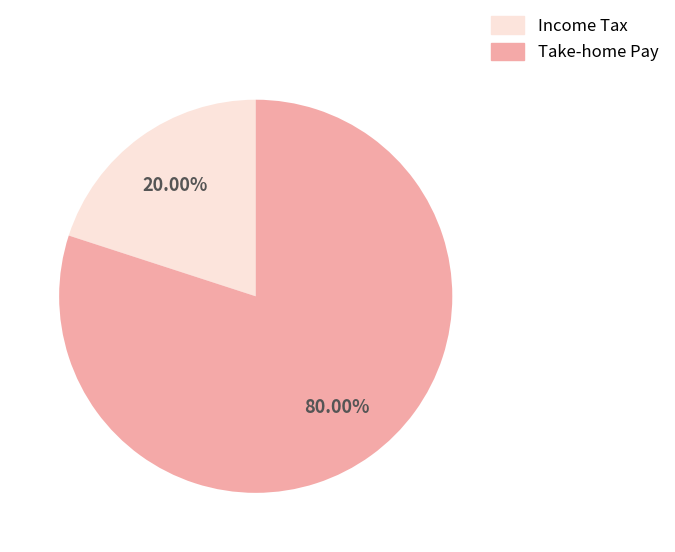

Do Income Tax and Take-home Pay together represent more than half of the pie?

Yes